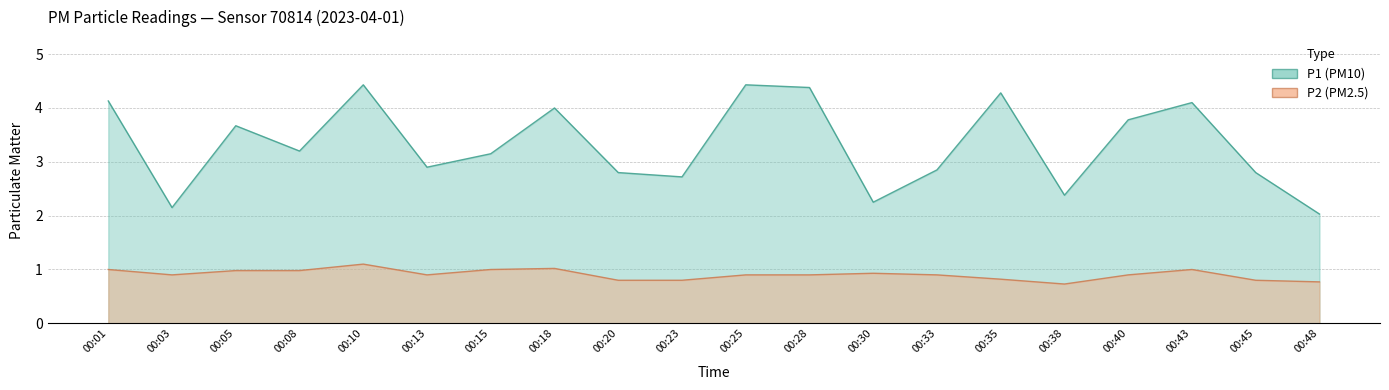

True or false: P1 and P2 intersect in this chart.

False